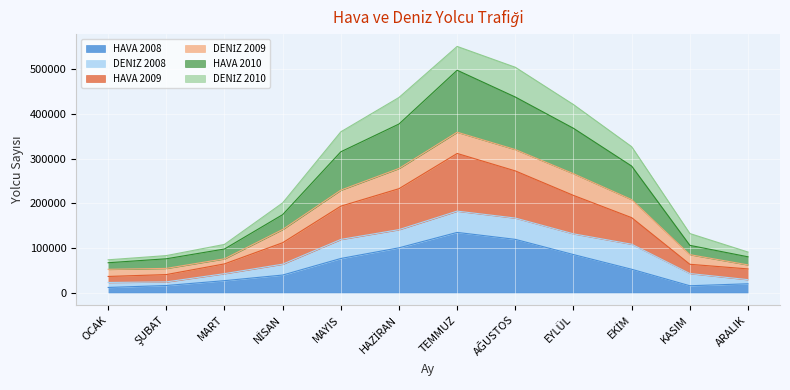

What is the total value across all series at TEMMUZ?

550836